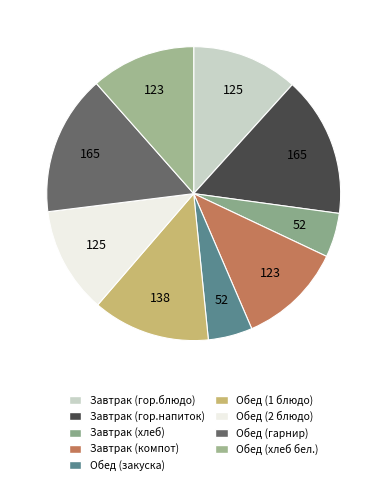

To the nearest percent, what is the average slice percentage?

11%